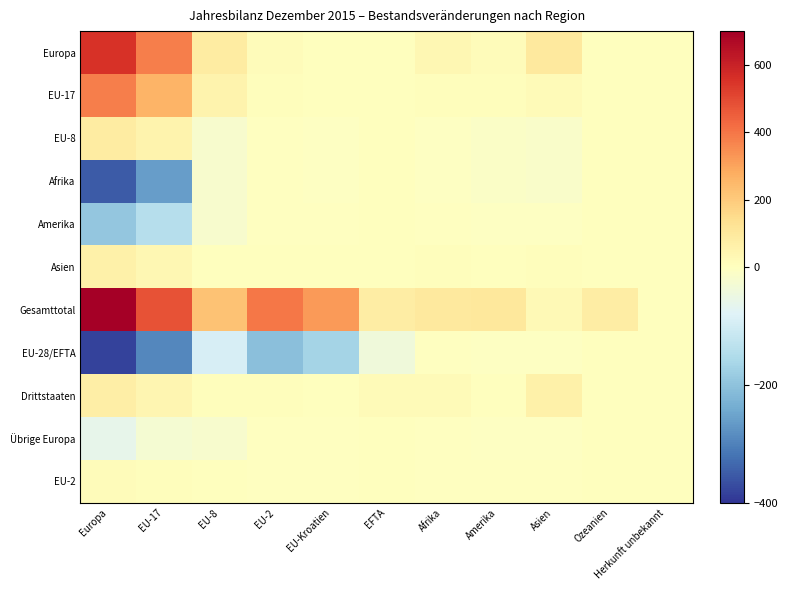

List the series in order of their peak value, highest first.

Gesamttotal, Europa, EU-17, EU-8, Drittstaaten, Asien, EU-2, Afrika, Amerika, EU-28/EFTA, Übrige Europa